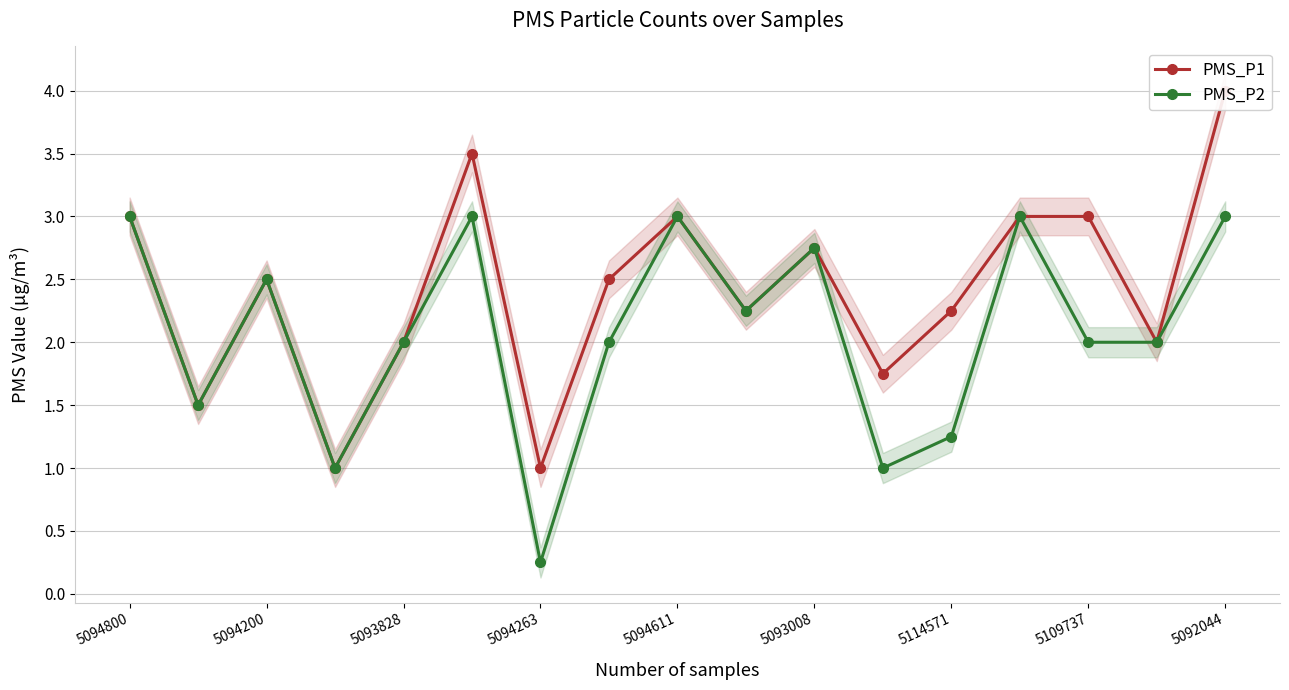

What is the greatest value displayed?

4.0